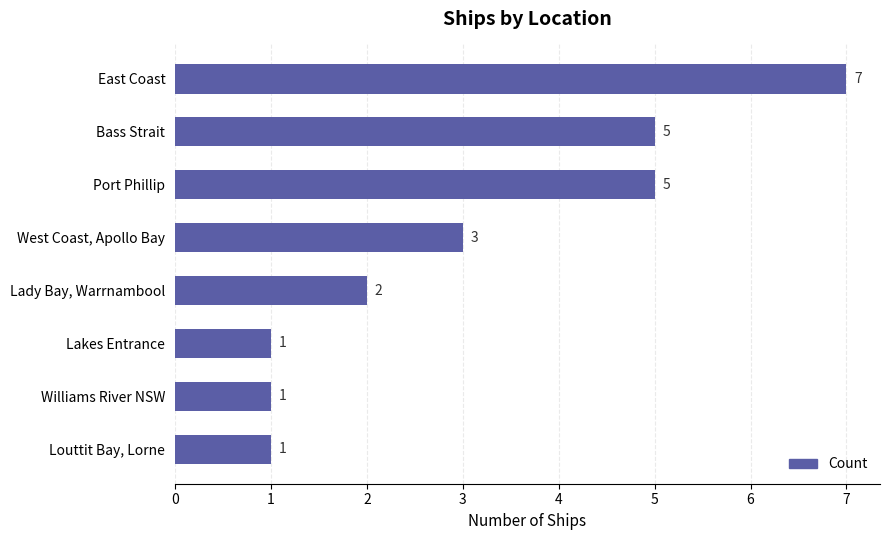

What is the difference between the maximum and second lowest values?

6